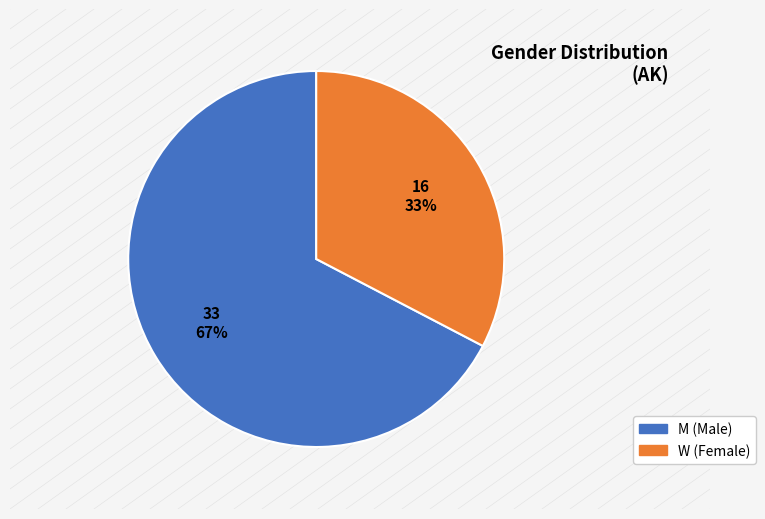

The W slice represents 33% of the pie. True or false?

True